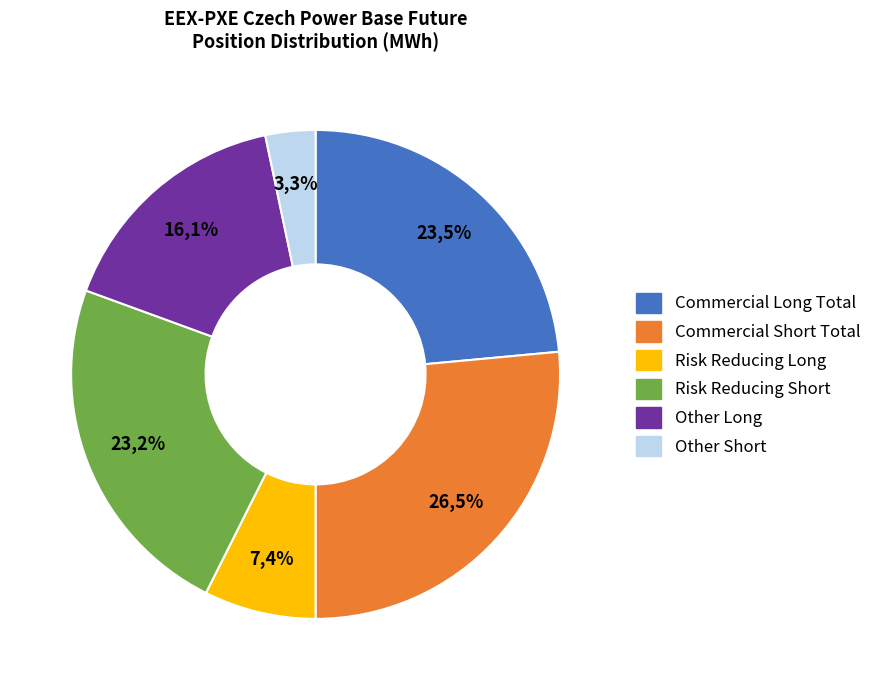

To the nearest percent, what is the difference between the Commercial Short Total and Other Short slice percentages?

23%